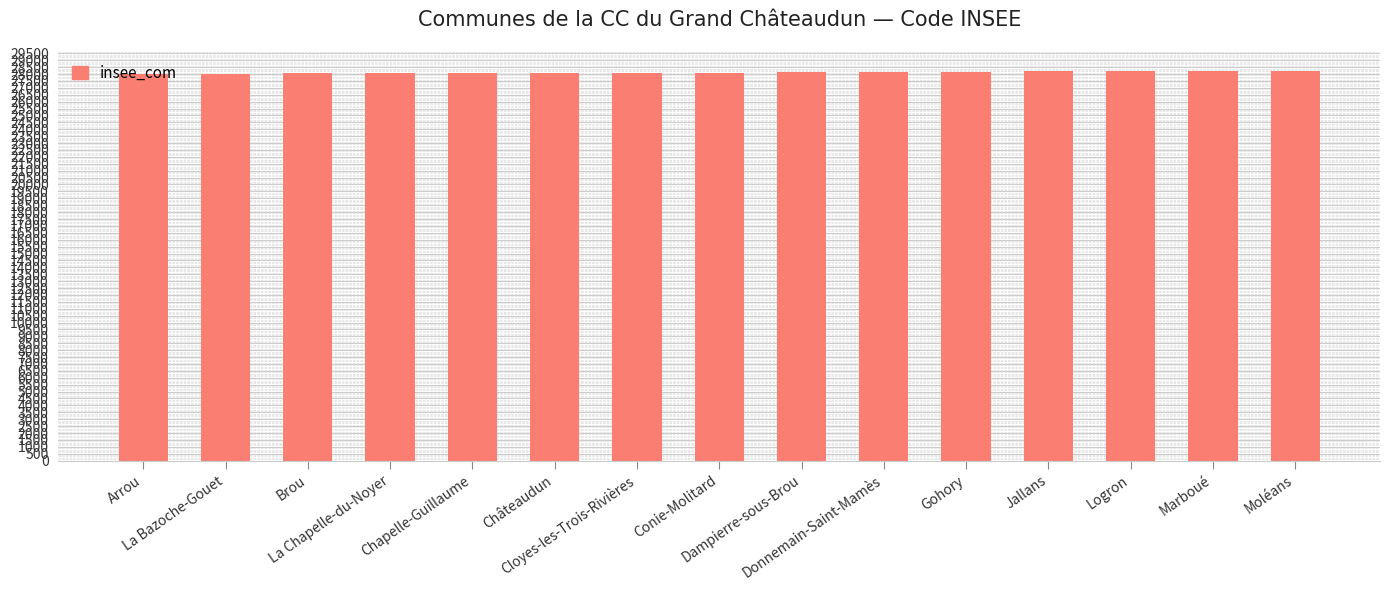

What is the smallest value displayed?

28012